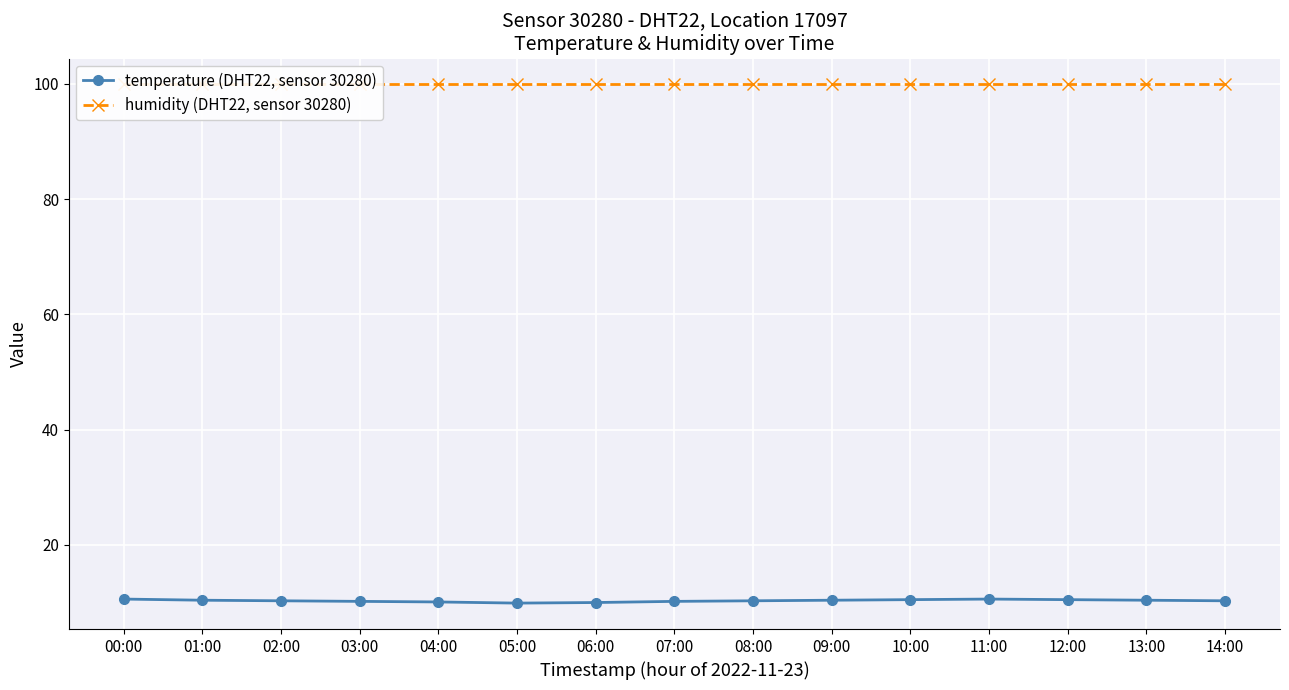

At which label does humidity (DHT22, sensor 30280) reach its minimum?

00:00